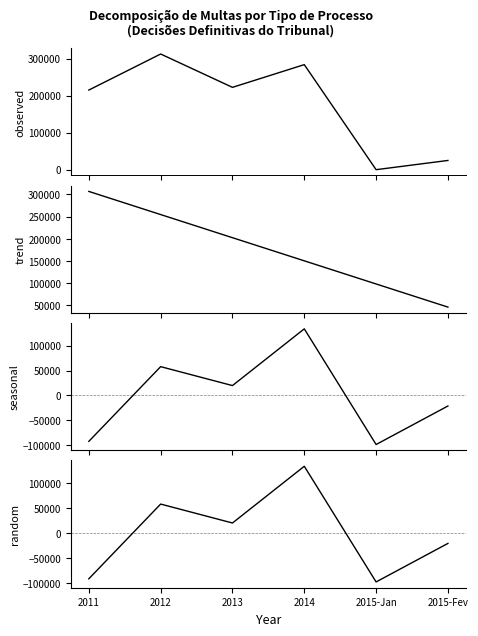

Is it true that seasonal equals 22555.7 at 2012?

False